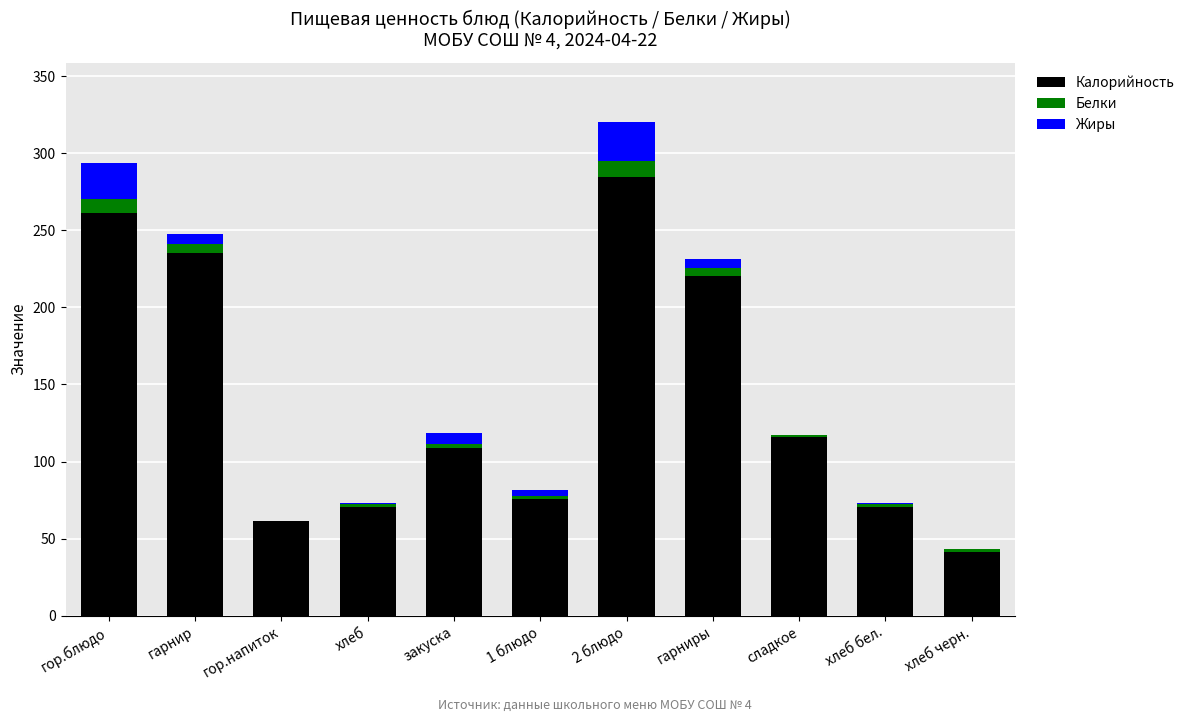

At which category is the sum across all series the highest?

2 блюдо